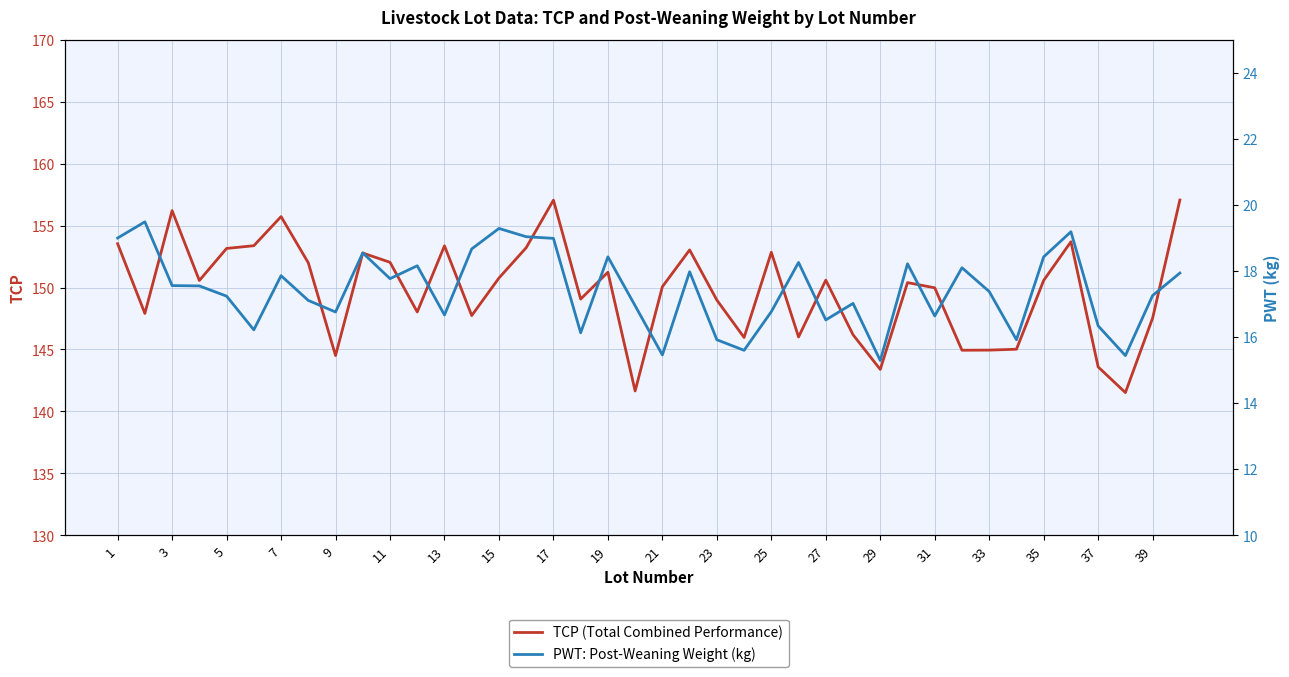

The TCP (Total Combined Performance) series shows 262.1 at 17. True or false?

False